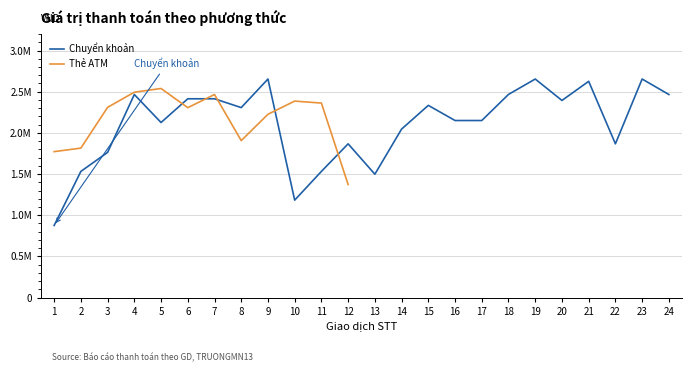

What is the value of the Chuyển khoản point at the 24th from the left?

2466000.0